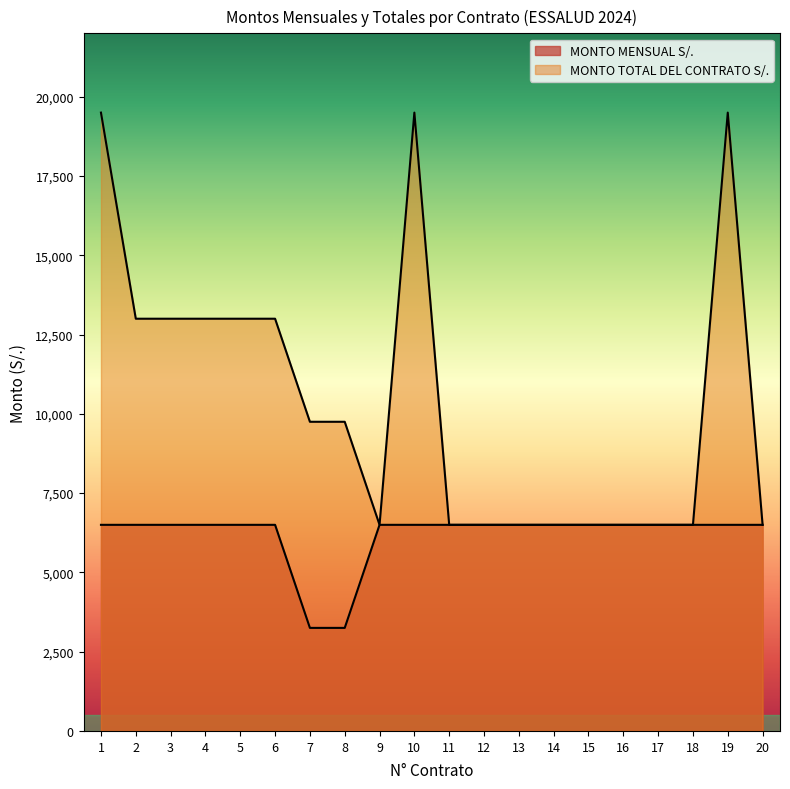

Rank the series by their maximum value, from lowest to highest.

MONTO MENSUAL S/., MONTO TOTAL DEL CONTRATO S/.